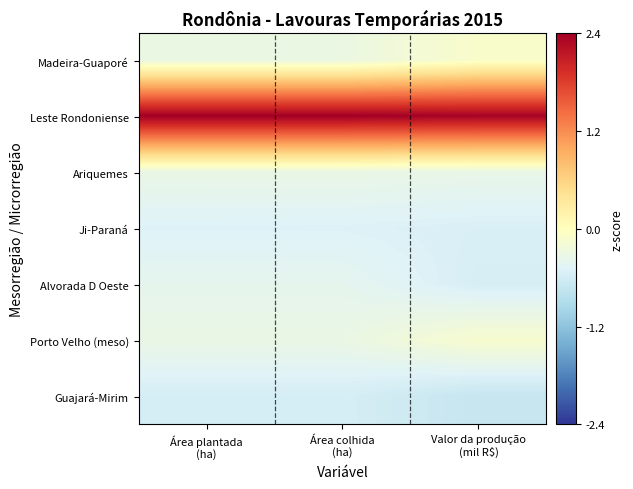

Which series has the largest total across all categories?

Leste Rondoniense